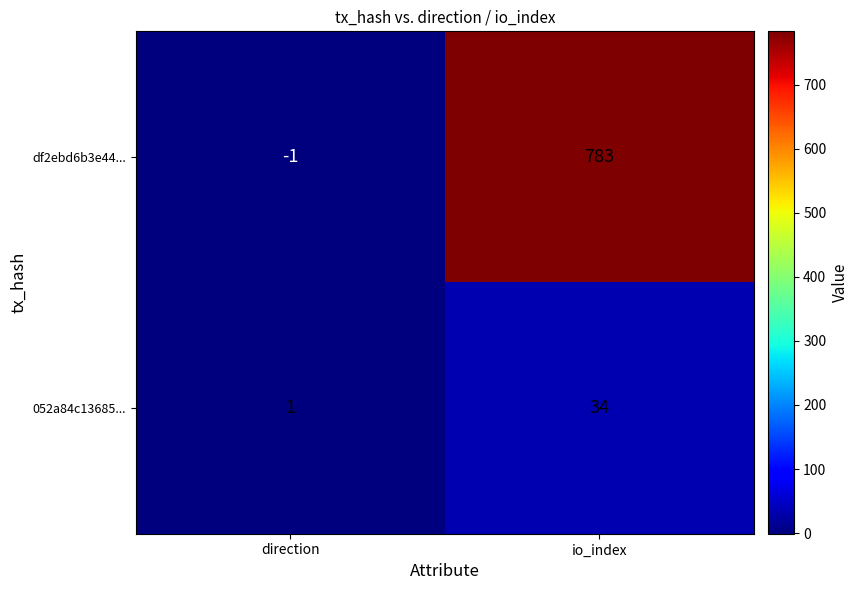

At which label is df2ebd6b3e44... closest to 391?

direction